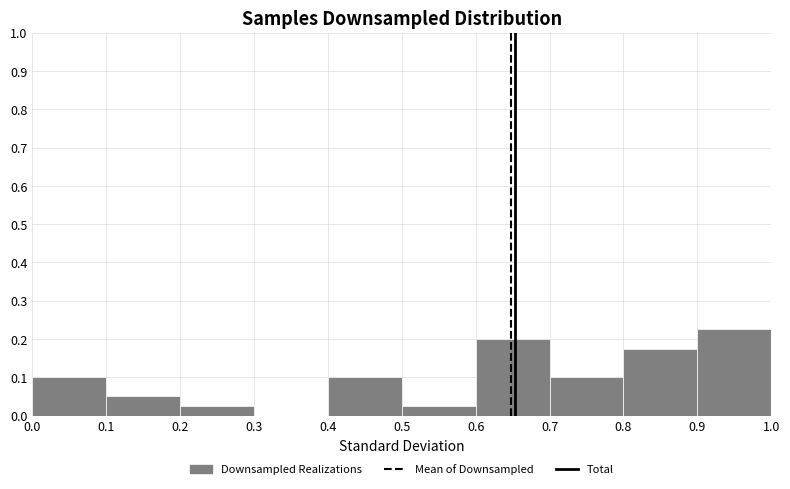

What is the height of the bar covering 0.4 to 0.5 on the x-axis? The values are not printed on the chart, so give them approximately, as read against the axis.

0.10